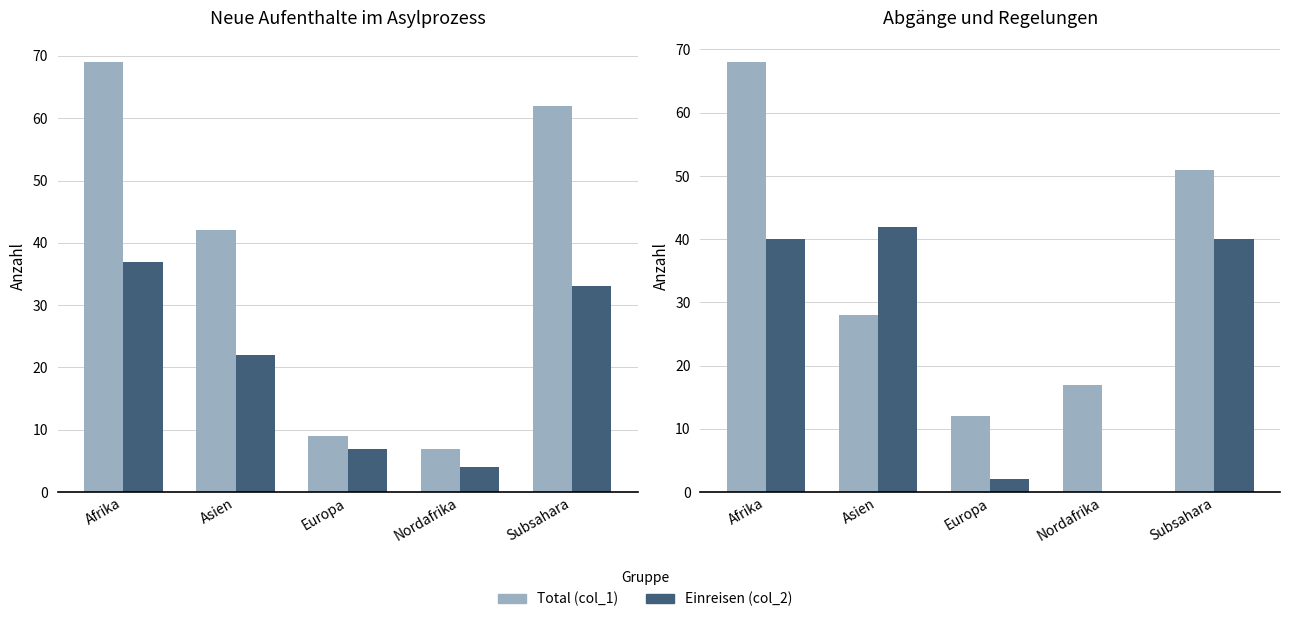

What is the label of the 5th bar from the left?

Subsahara